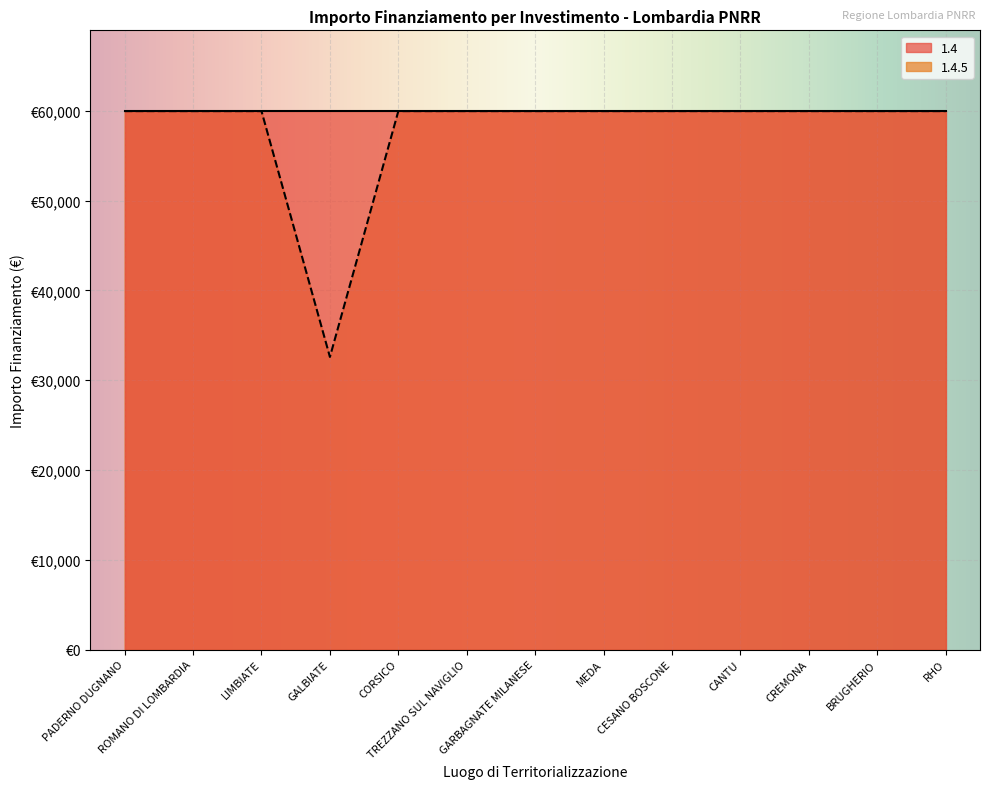

List the labels in order of value, largest first.

PADERNO DUGNANO, ROMANO DI LOMBARDIA, LIMBIATE, CORSICO, TREZZANO SUL NAVIGLIO, GARBAGNATE MILANESE, MEDA, CESANO BOSCONE, CANTU, CREMONA, BRUGHERIO, RHO, GALBIATE